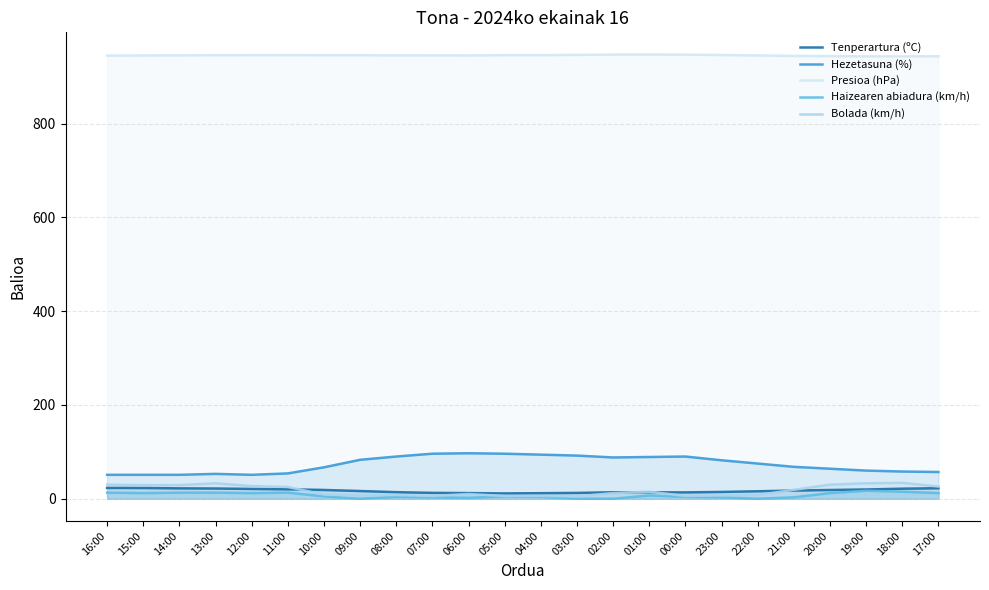

At 00:00, list the series in order from smallest to largest.

Haizearen abiadura (km/h), Bolada (km/h), Tenperartura (ºC), Hezetasuna (%), Presioa (hPa)